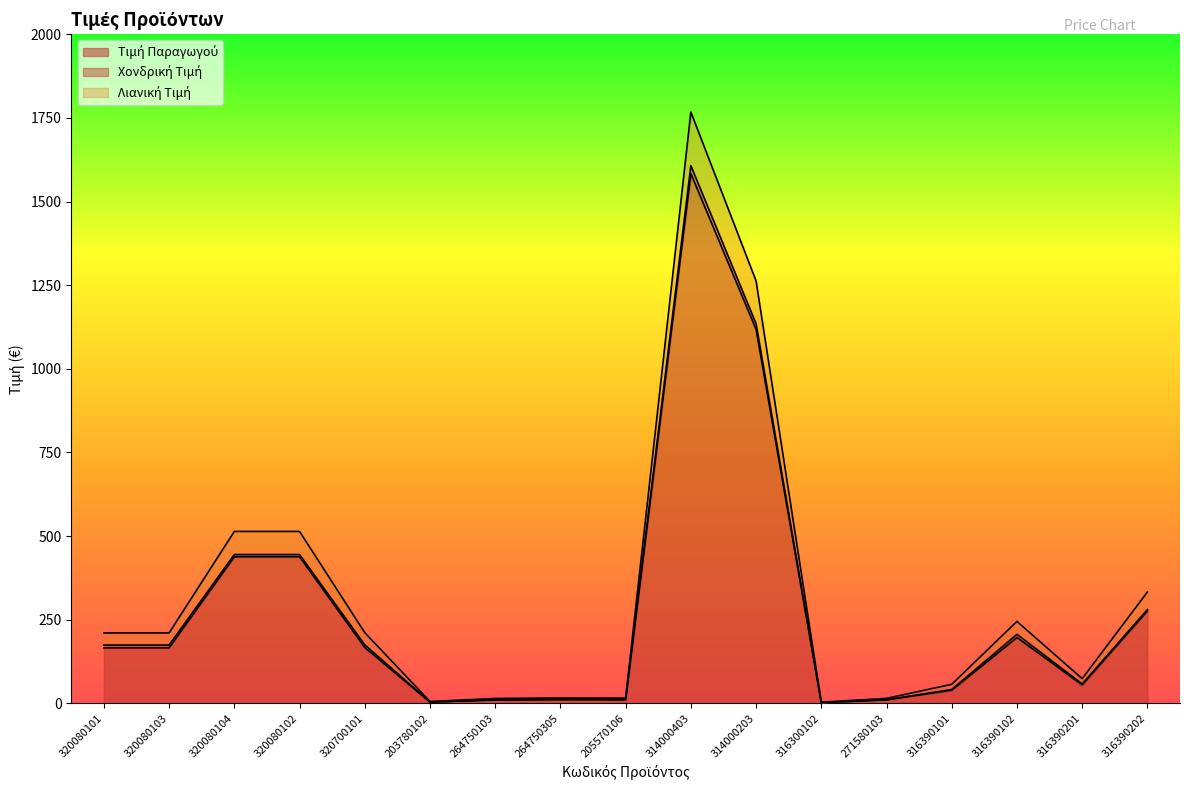

True or false: Λιανική Τιμή and Τιμή Παραγωγού intersect in this chart.

False